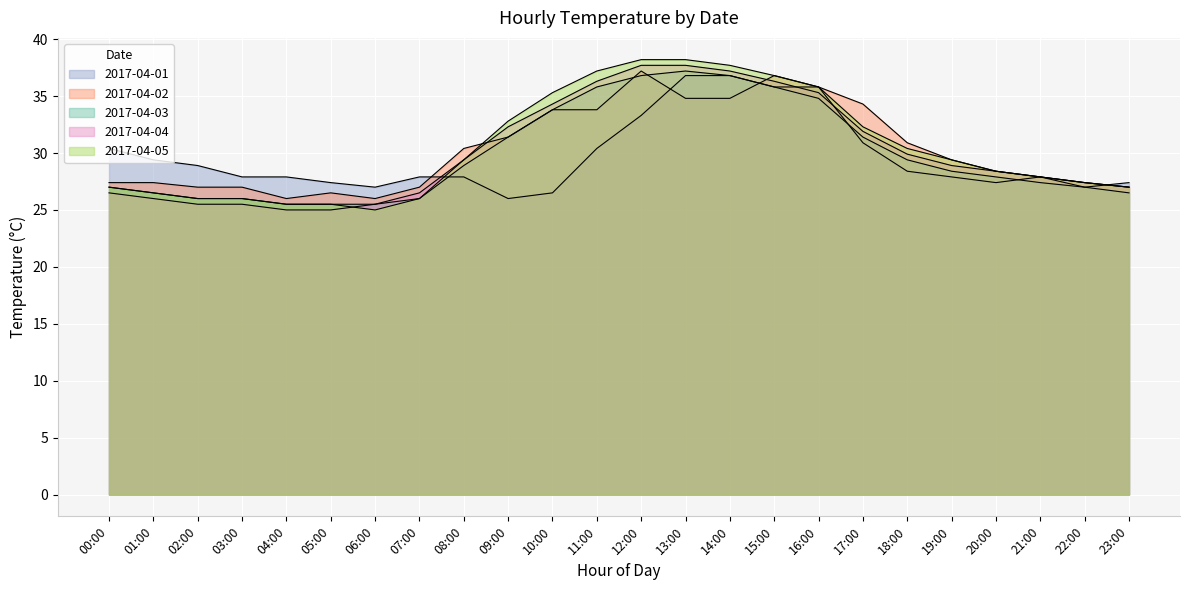

True or false: 2017-04-04 has a value of 29.4 at 08:00.

True